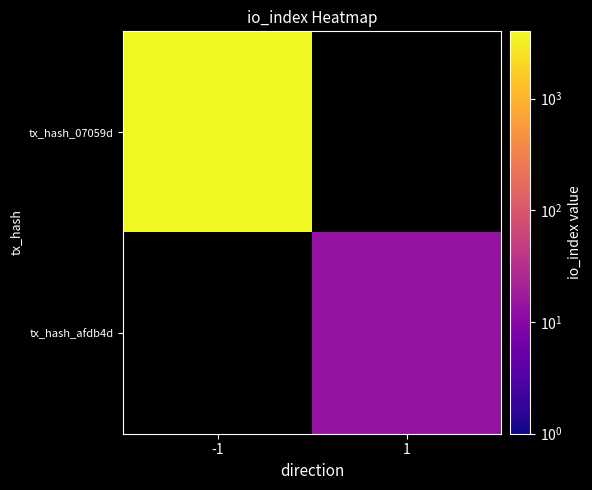

At -1, list the series in order from largest to smallest.

tx_hash_07059d, tx_hash_afdb4d